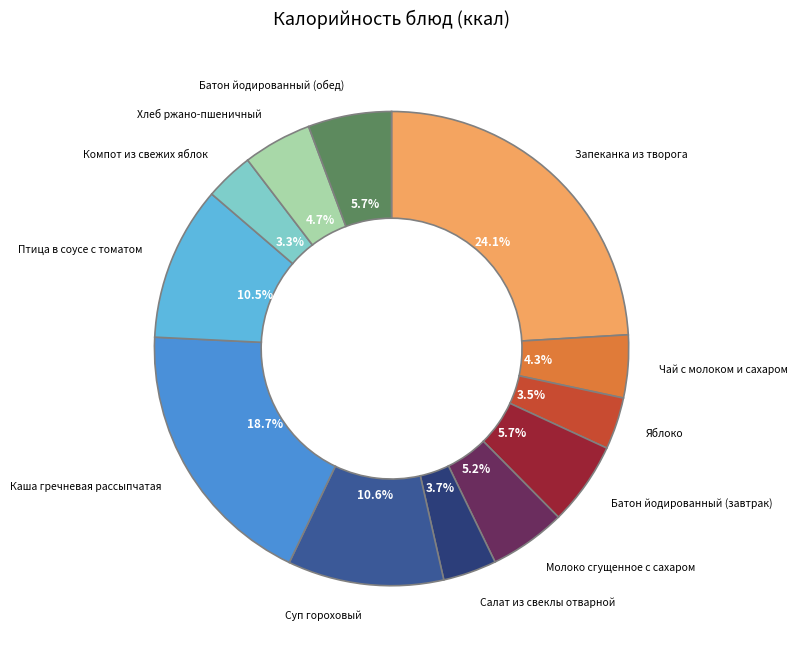

Does any single category account for the majority?

No